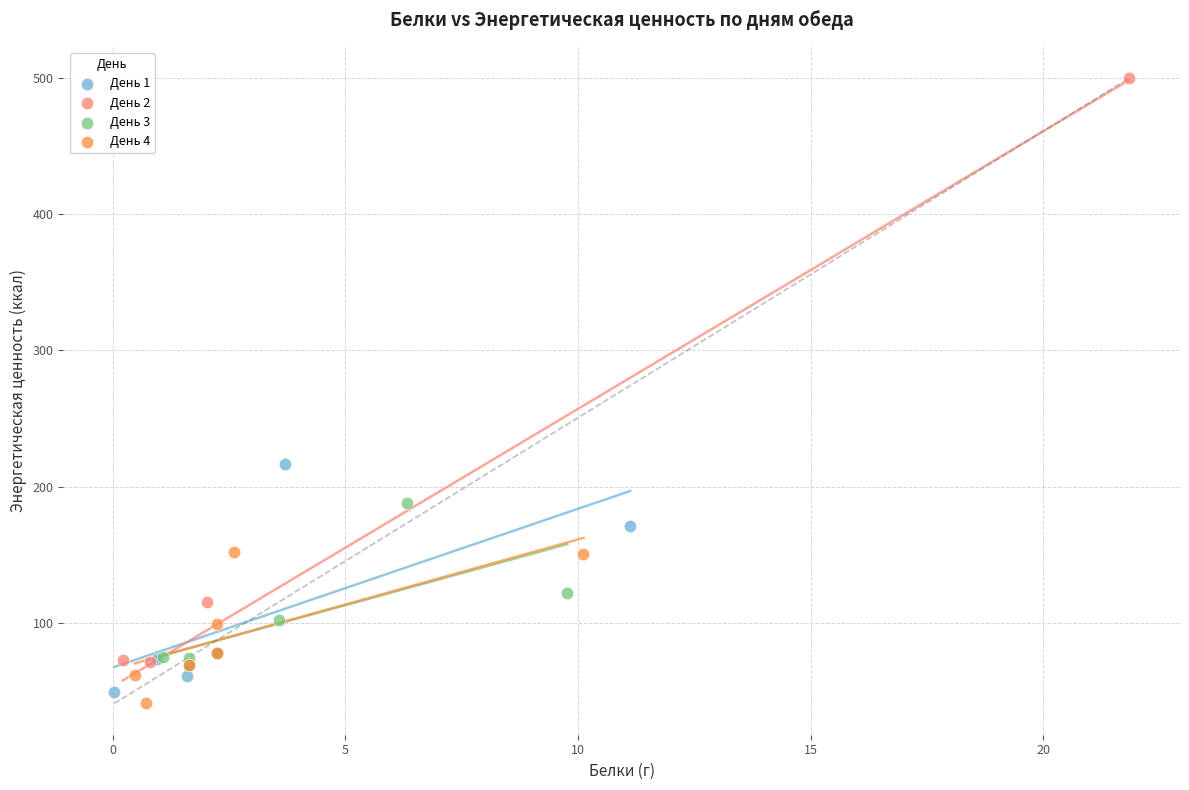

What are all the series names shown in the legend?

День 1, День 2, День 3, День 4